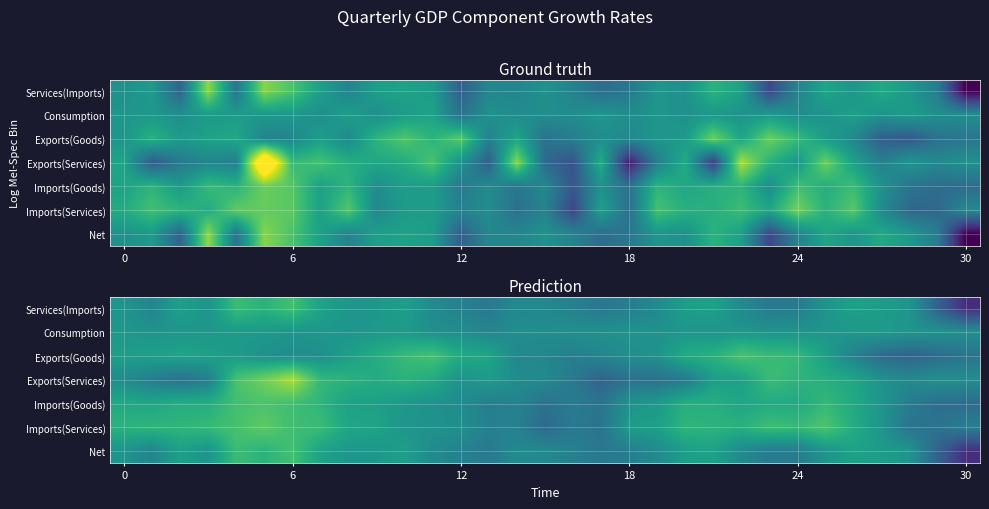

What is the smallest value displayed?

-7.4